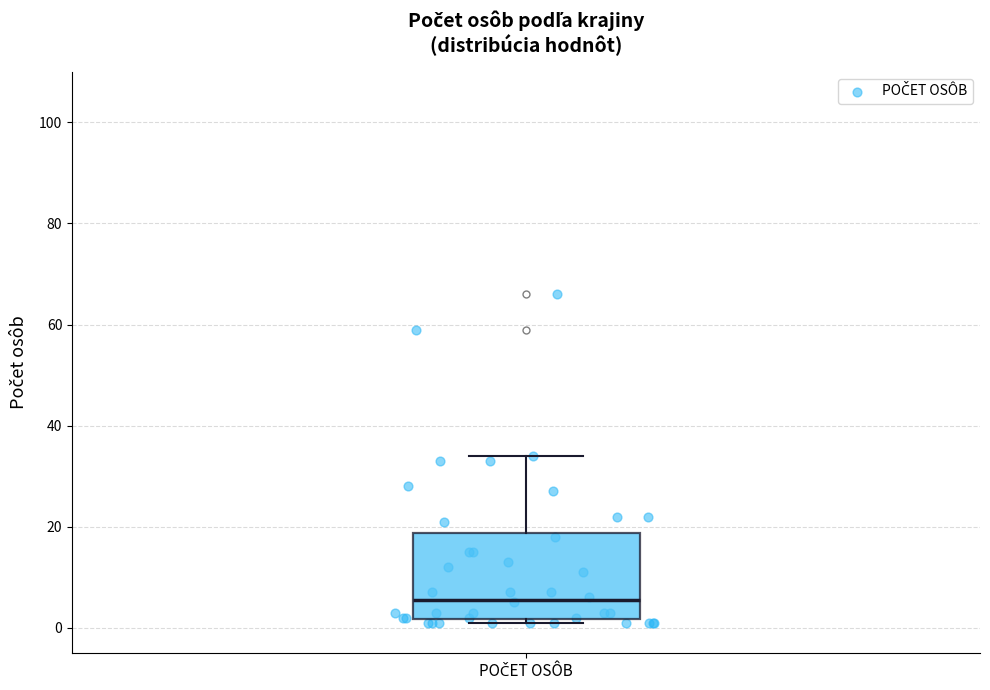

Read this box plot against the y-axis: the position of the median line, the range covered by the box, and the ends of both whiskers. The values are not printed on the chart, so give them approximately, as read against the axis.

median 6, box 2 to 18, whiskers 2 (just below the box's lower edge) to 34